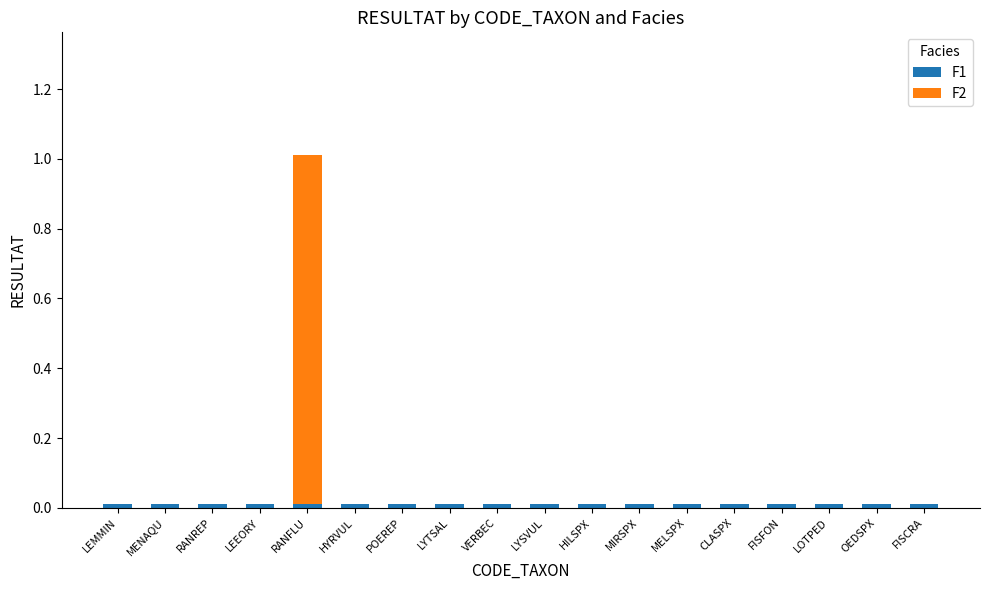

How many categories are shown in the chart?

18